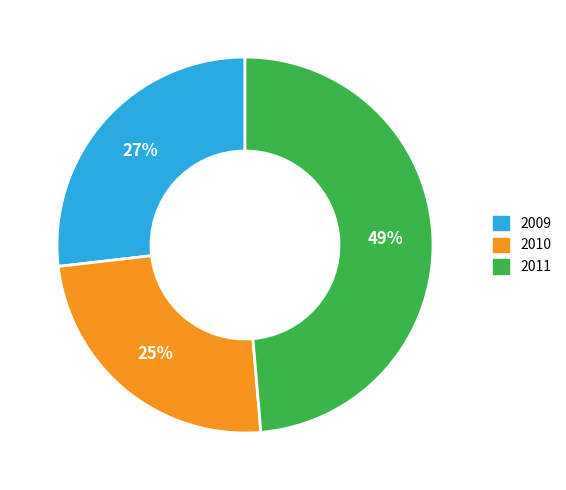

To the nearest percent, what is the difference between the largest and smallest slice percentages?

24%